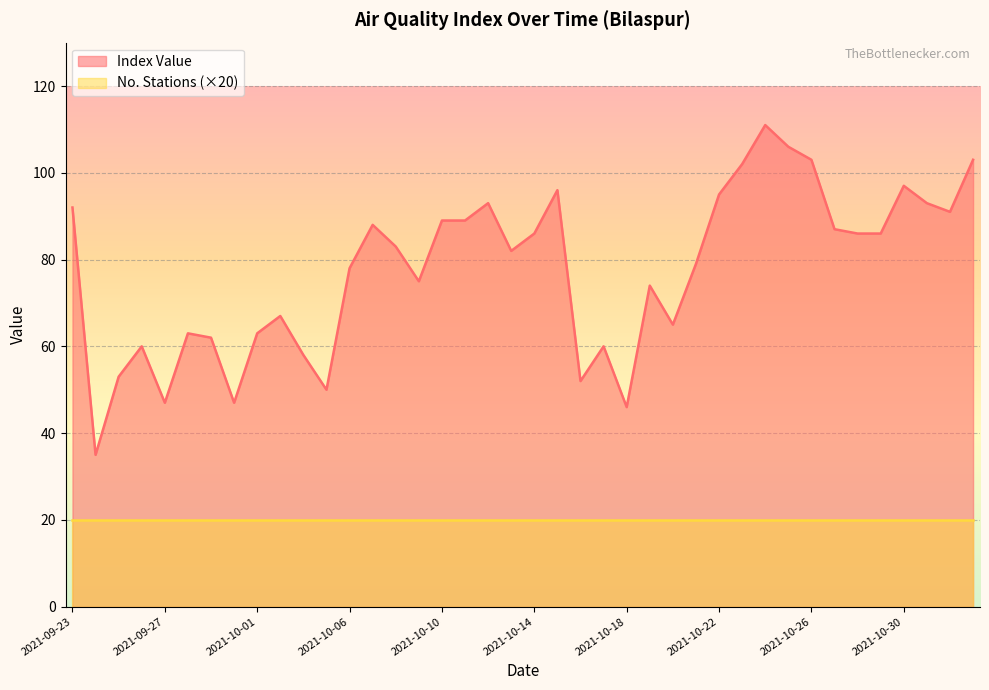

Rank the categories by value from lowest to highest.

2021-09-24, 2021-10-18, 2021-09-27, 2021-09-30, 2021-10-05, 2021-10-16, 2021-09-25, 2021-10-04, 2021-09-26, 2021-10-17, 2021-09-29, 2021-09-28, 2021-10-01, 2021-10-20, 2021-10-02, 2021-10-19, 2021-10-09, 2021-10-06, 2021-10-21, 2021-10-13, 2021-10-08, 2021-10-14, 2021-10-28, 2021-10-29, 2021-10-27, 2021-10-07, 2021-10-10, 2021-10-11, 2021-11-02, 2021-09-23, 2021-10-12, 2021-11-01, 2021-10-22, 2021-10-15, 2021-10-30, 2021-10-23, 2021-10-26, 2021-11-03, 2021-10-25, 2021-10-24